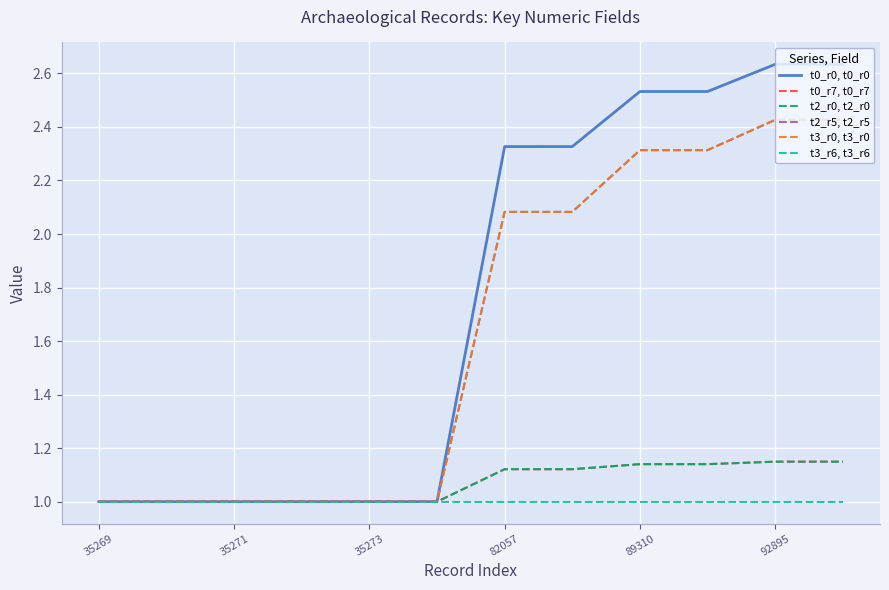

Is this an area chart (filled region under the line)?

No